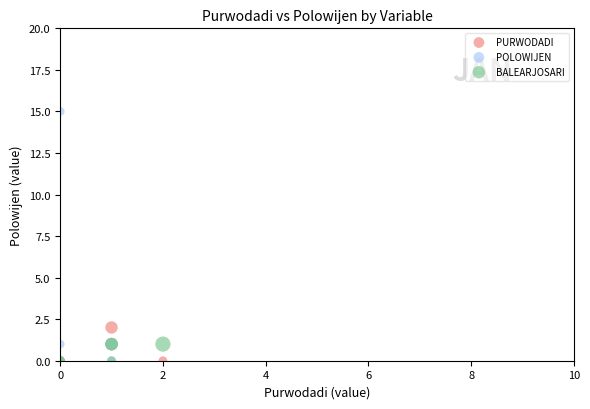

Which series has the widest spread of Y values?

POLOWIJEN